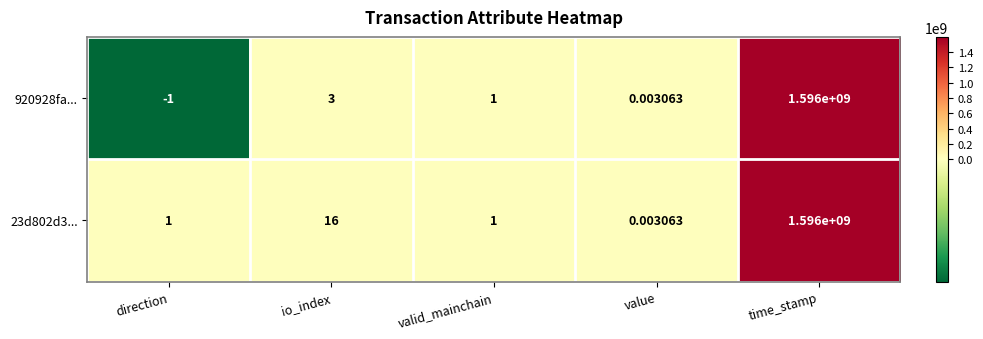

Which series has the widest spread of values?

920928fa...